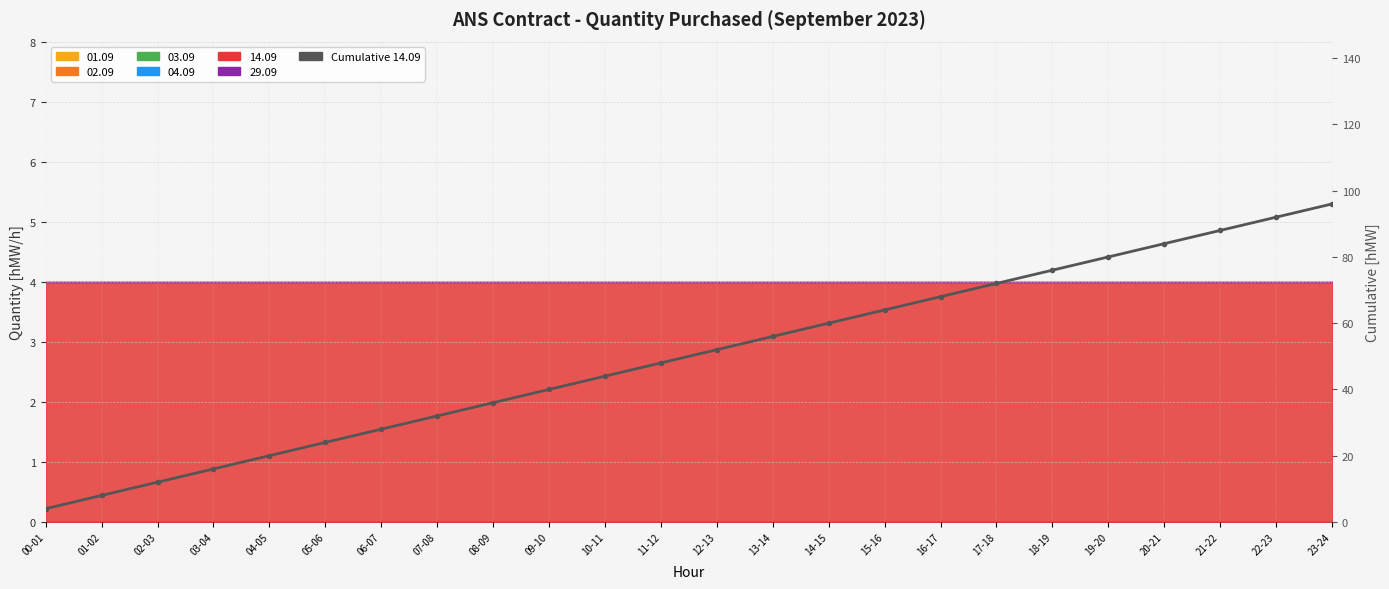

List the labels in order of value, smallest first.

00-01, 01-02, 02-03, 03-04, 04-05, 05-06, 06-07, 07-08, 08-09, 09-10, 10-11, 11-12, 12-13, 13-14, 14-15, 15-16, 16-17, 17-18, 18-19, 19-20, 20-21, 21-22, 22-23, 23-24